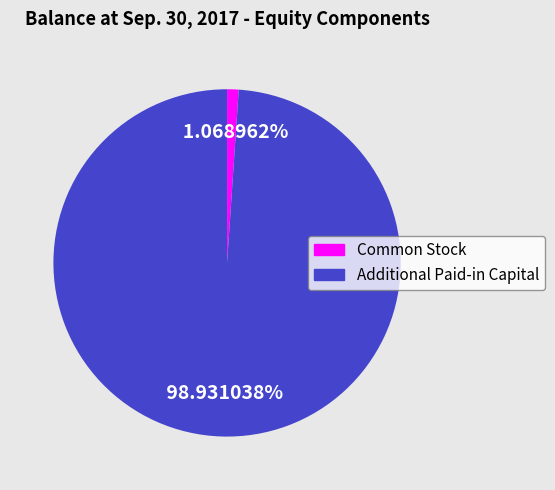

Is it true that Common Stock is 1% of the pie?

True